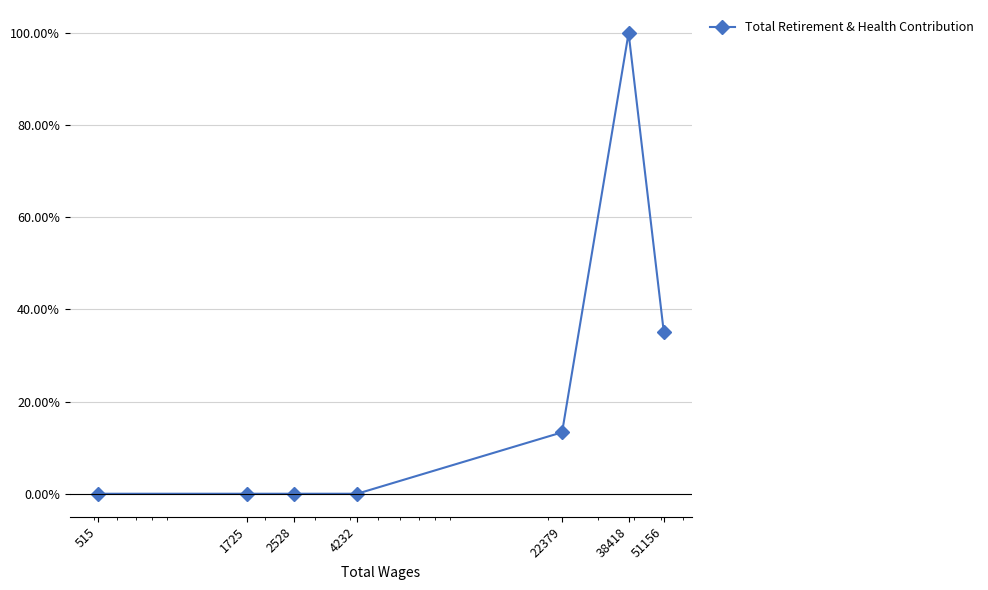

The value at 22379 is 0.1. True or false?

True